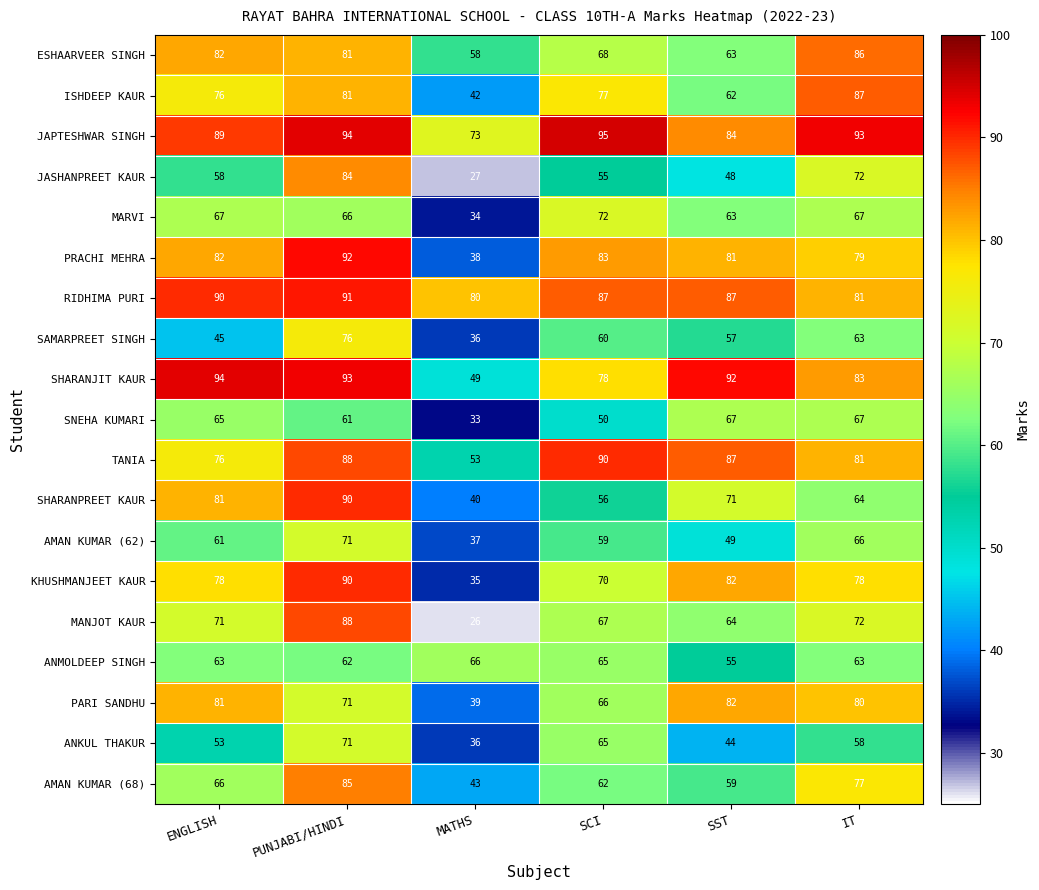

List the labels in order of ESHAARVEER SINGH value, smallest first.

MATHS, SST, SCI, PUNJABI/HINDI, ENGLISH, IT